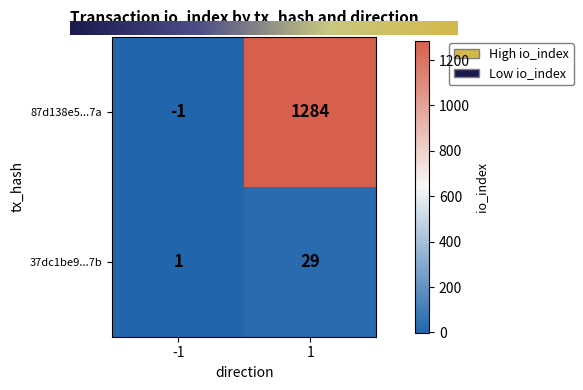

What is the sum of the 37dc1be9...7b values at -1 and 1?

30